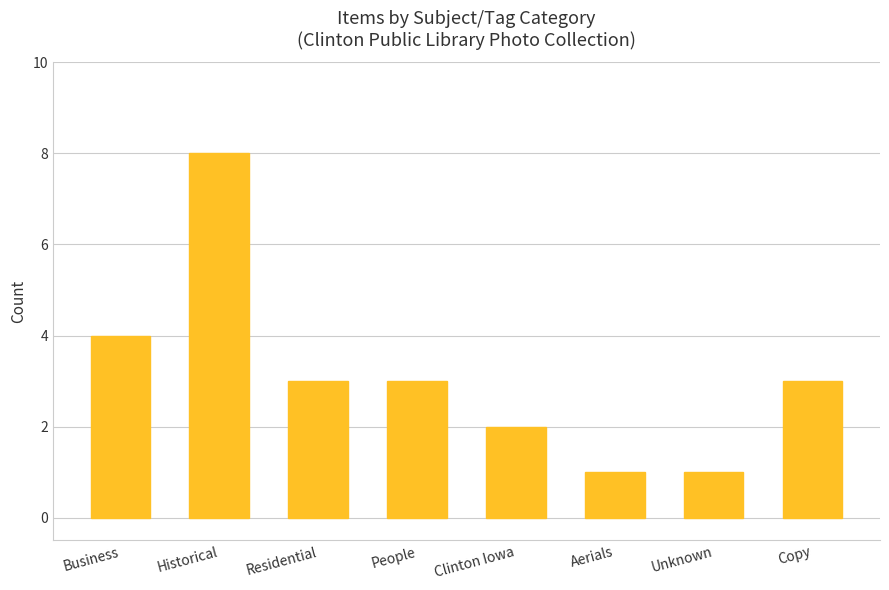

What position from the left is Clinton Iowa?

5